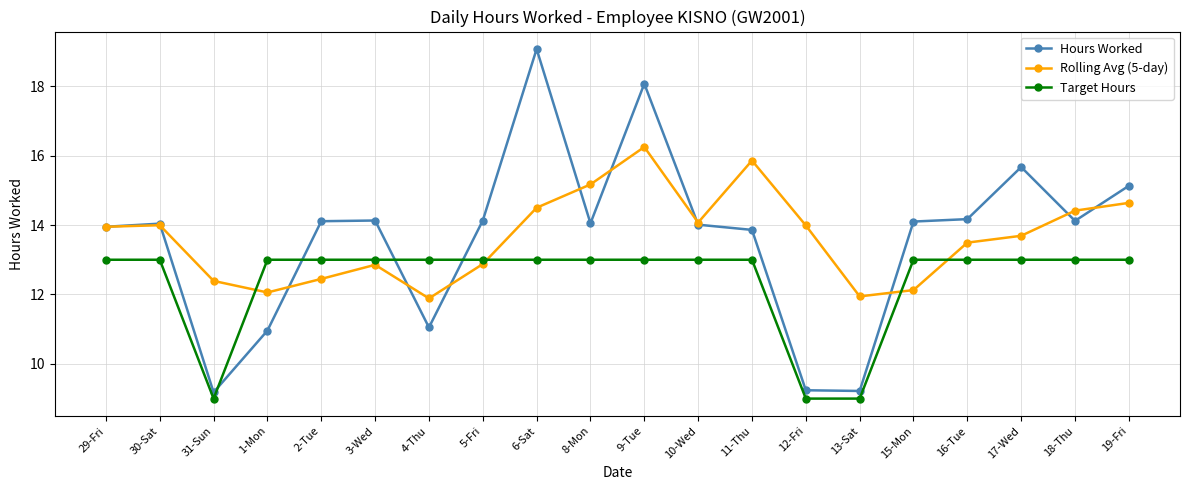

Rank the series at 2-Tue from highest to lowest value.

Hours Worked, Target Hours, Rolling Avg (5-day)